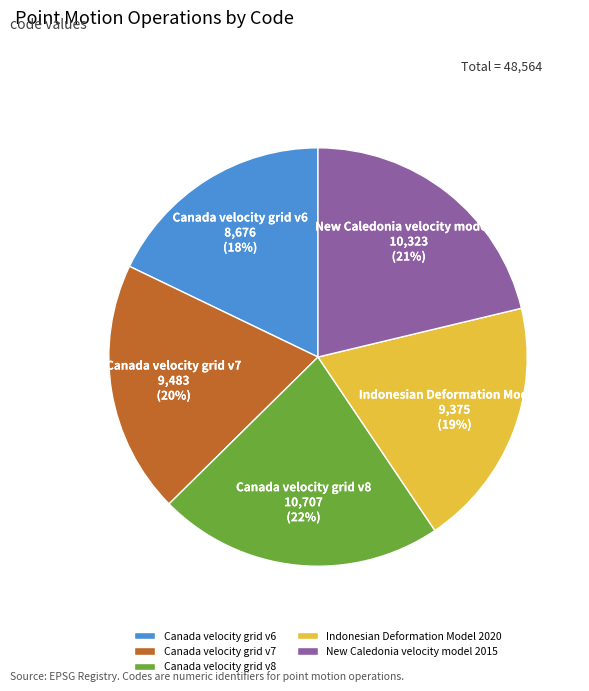

To the nearest percent, what is the difference between the largest and smallest slice percentages?

4%